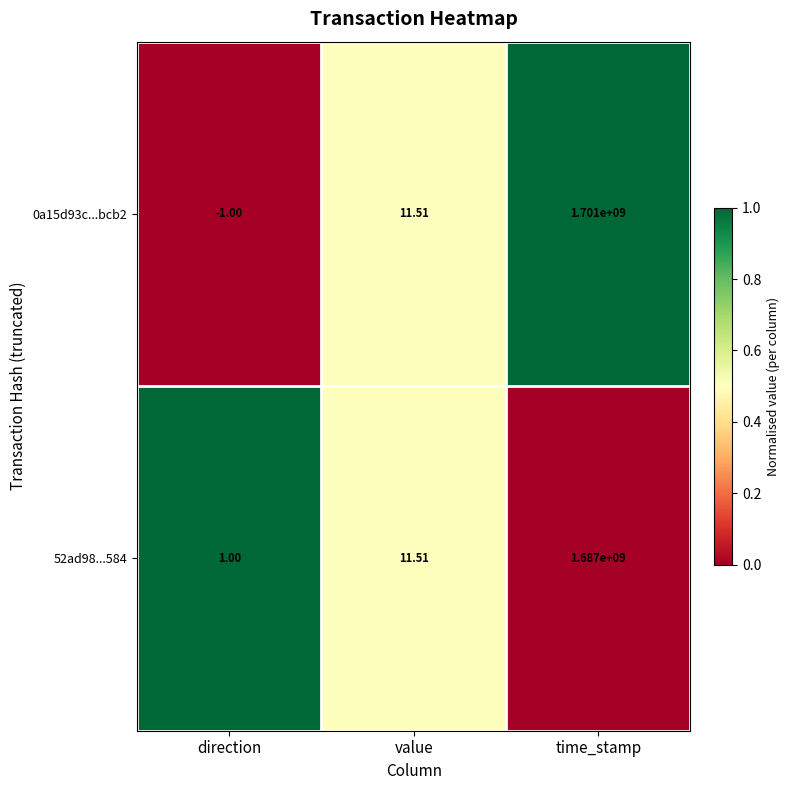

At which category is the sum across all series the highest?

time_stamp